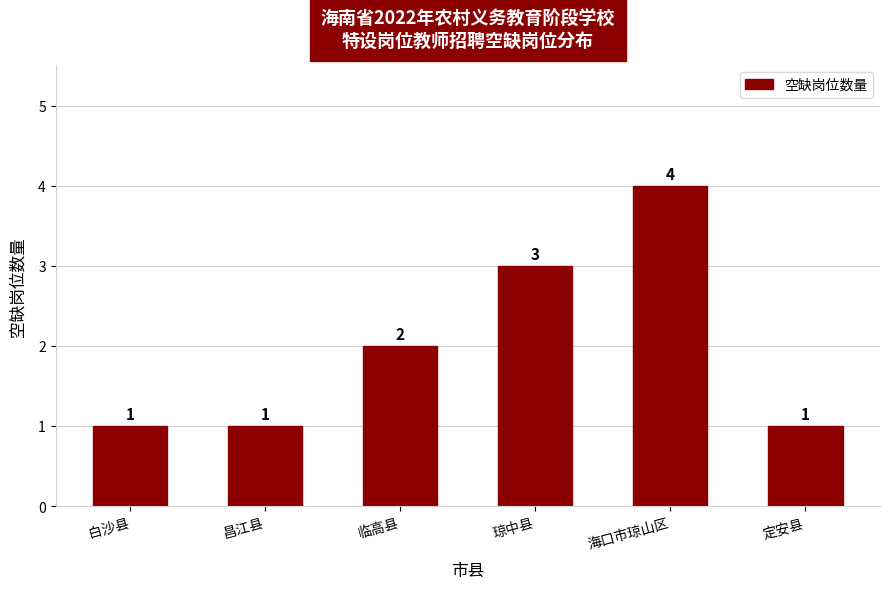

What value does the data have at 白沙县?

1